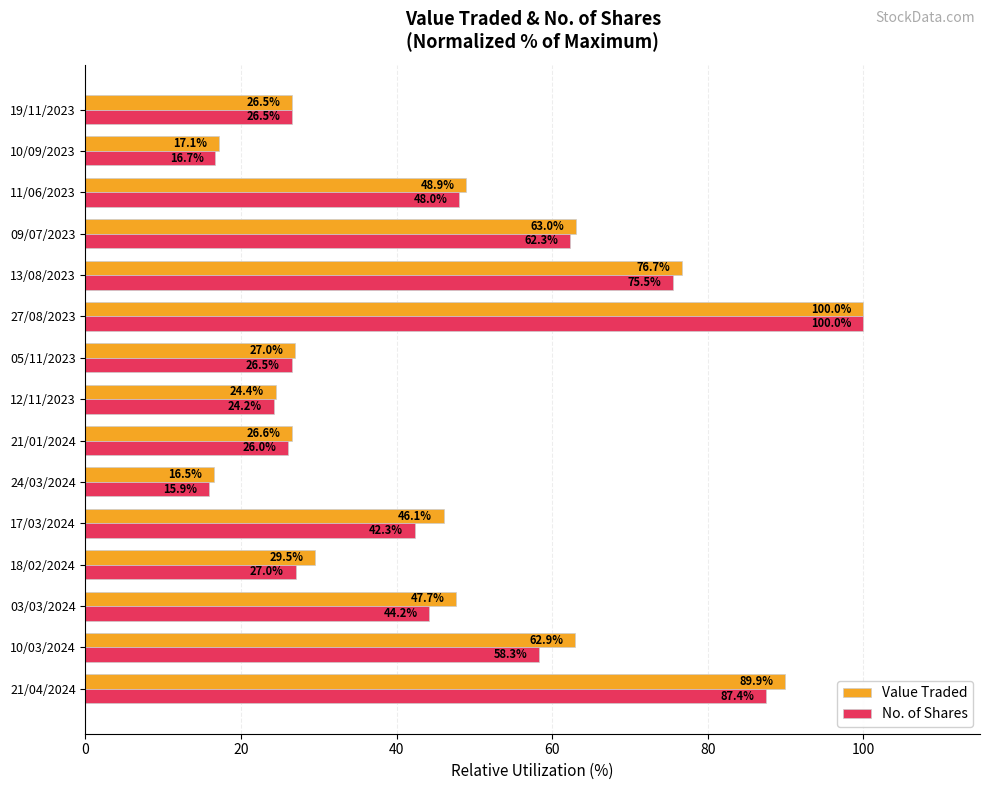

The value of No. of Shares at 17/03/2024 is 42.3. True or false?

True